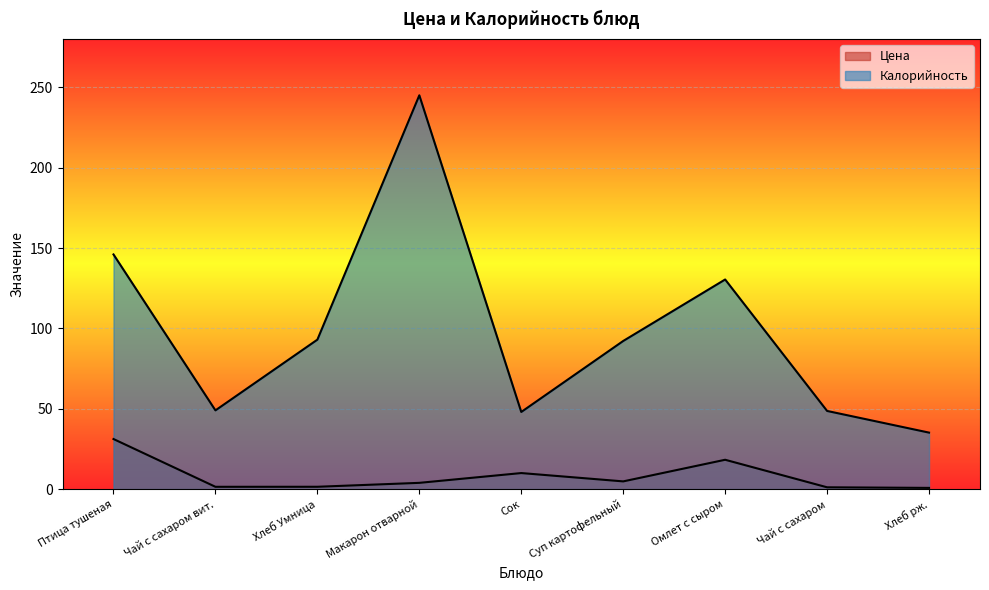

At which label does Цена first exceed 3?

Птица тушеная